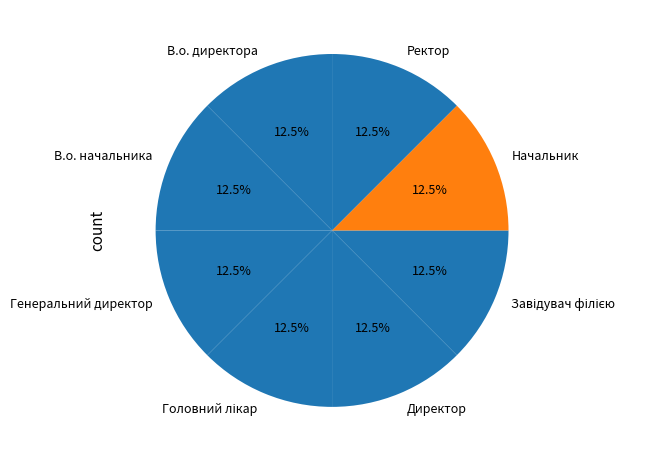

What is the ratio of the value at Начальник to the value at В.о. начальника?

1.0